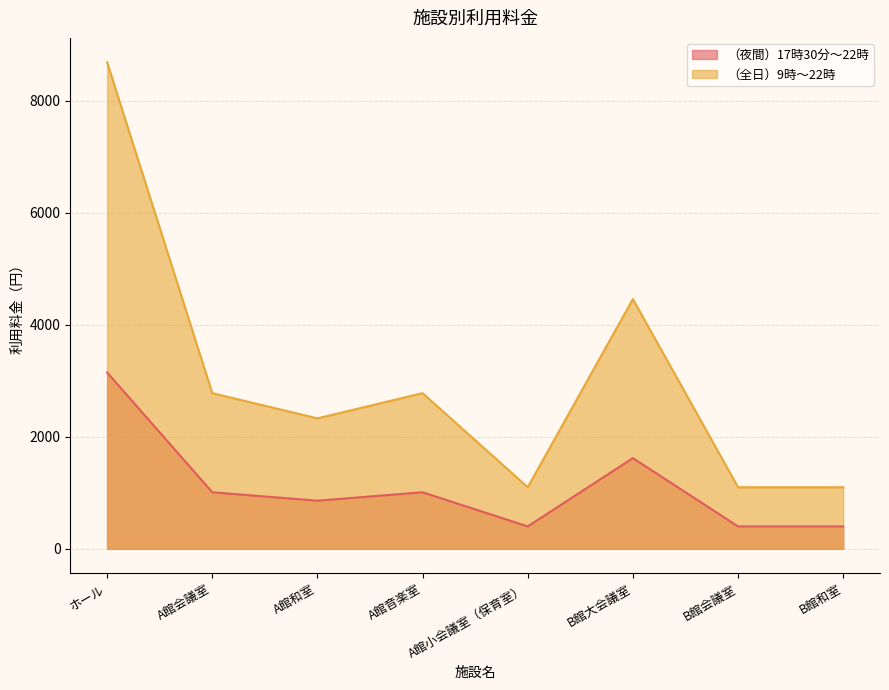

At A館和室, list the series in order from largest to smallest.

（全日）9時～22時, （夜間）17時30分～22時